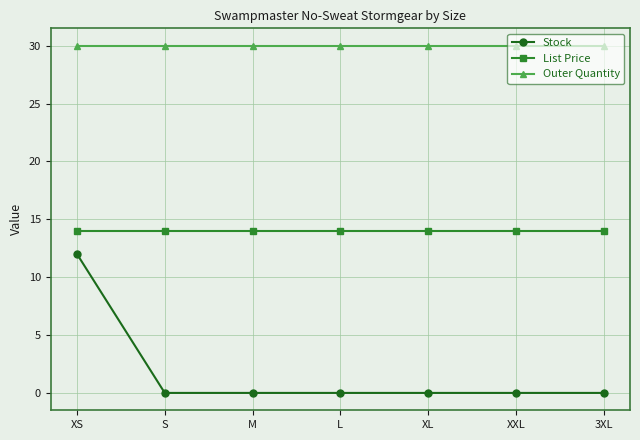

What is the average value of the Outer Quantity series?

30.0